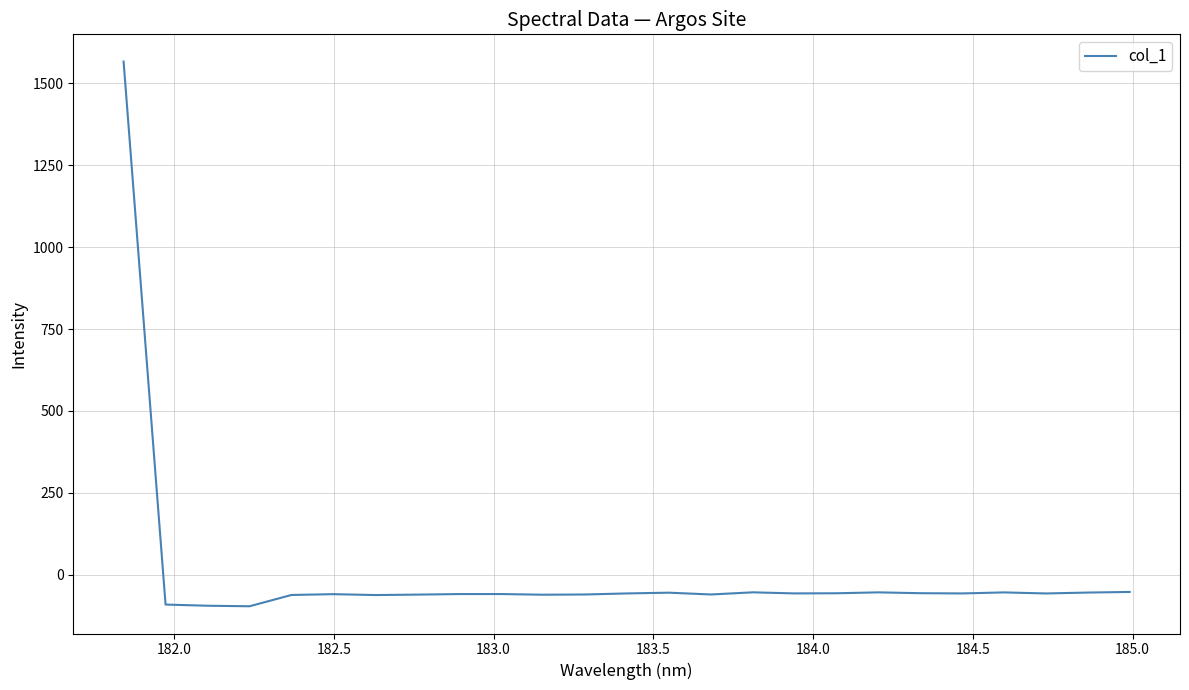

What is the difference between the maximum and minimum values?

1661.2